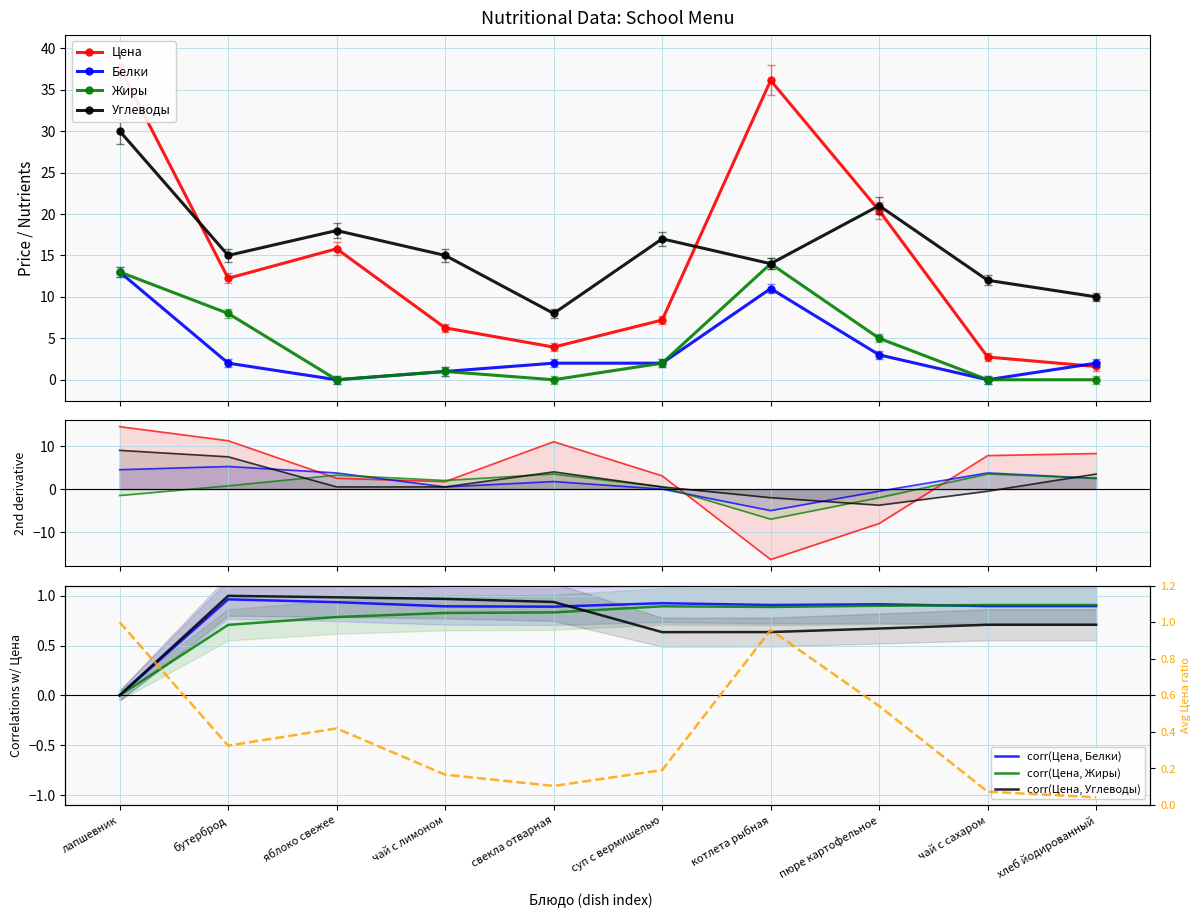

Reading left to right, what are all the values shown in this chart?

Цена: лапшевник=37.7	бутерброд=12.2	яблоко свежее=15.8	чай с лимоном=6.3	свекла отварная=3.9	суп с вермишелью=7.2	котлета рыбная=36.1	пюре картофельное=20.4	чай с сахаром=2.7	хлеб йодированный=1.6
Белки: лапшевник=13.0	бутерброд=2.0	яблоко свежее=0.0	чай с лимоном=1.0	свекла отварная=2.0	суп с вермишелью=2.0	котлета рыбная=11.0	пюре картофельное=3.0	чай с сахаром=0.0	хлеб йодированный=2.0
Жиры: лапшевник=13.0	бутерброд=8.0	яблоко свежее=0.0	чай с лимоном=1.0	свекла отварная=0.0	суп с вермишелью=2.0	котлета рыбная=14.0	пюре картофельное=5.0	чай с сахаром=0.0	хлеб йодированный=0.0
Углеводы: лапшевник=30.0	бутерброд=15.0	яблоко свежее=18.0	чай с лимоном=15.0	свекла отварная=8.0	суп с вермишелью=17.0	котлета рыбная=14.0	пюре картофельное=21.0	чай с сахаром=12.0	хлеб йодированный=10.0